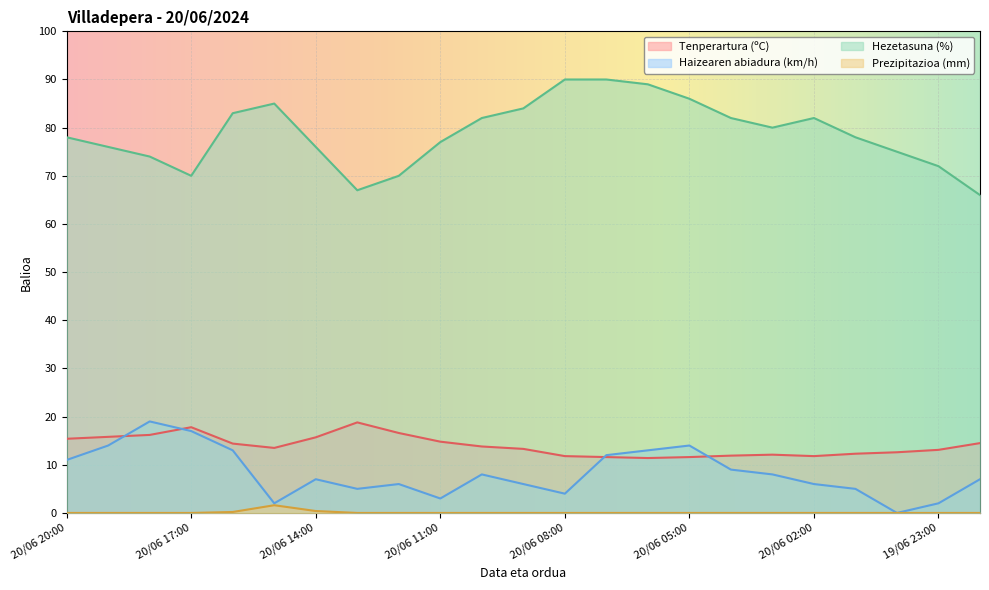

True or false: Haizearen abiadura (km/h) and Hezetasuna (%) cross at least once.

False